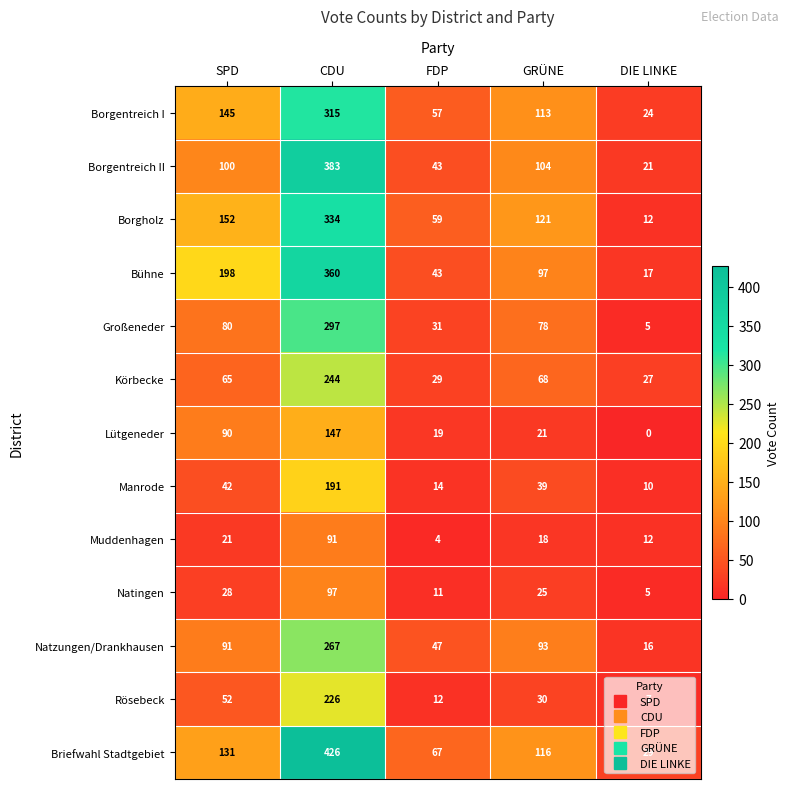

Rank the categories by Rösebeck value from highest to lowest.

CDU, SPD, GRÜNE, FDP, DIE LINKE